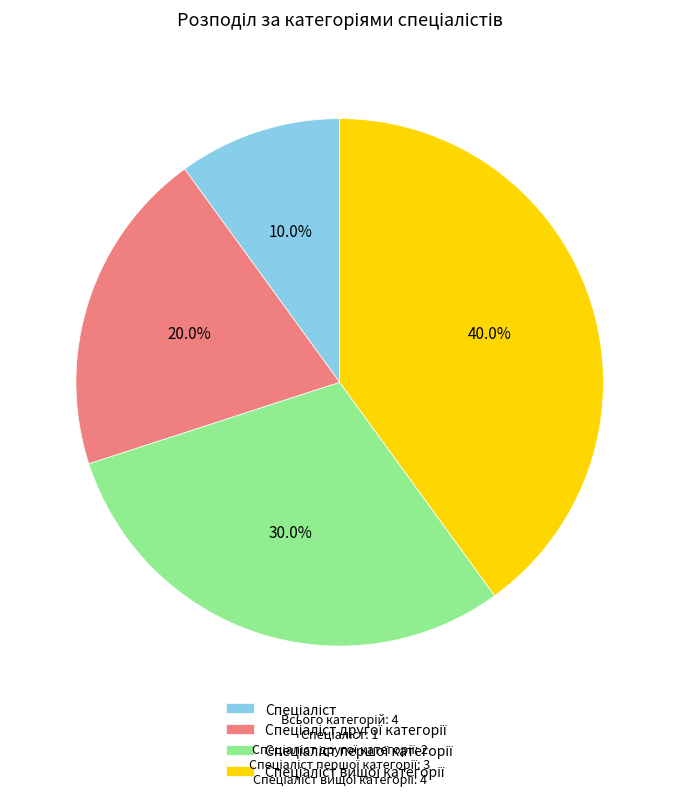

To the nearest percent, what is the difference between the largest and smallest slice percentages?

30%